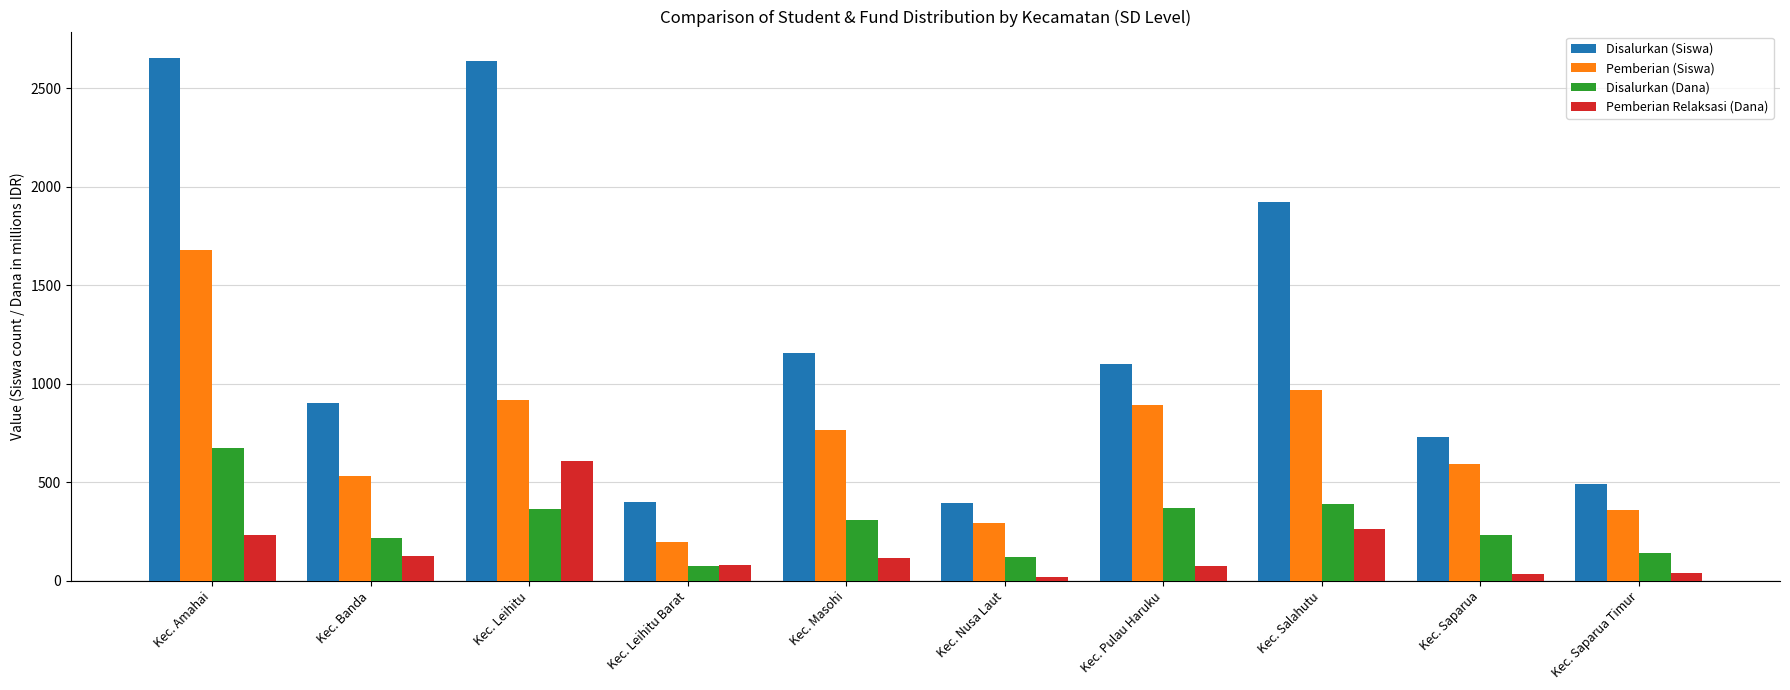

Does the chart contain stacked bars?

No